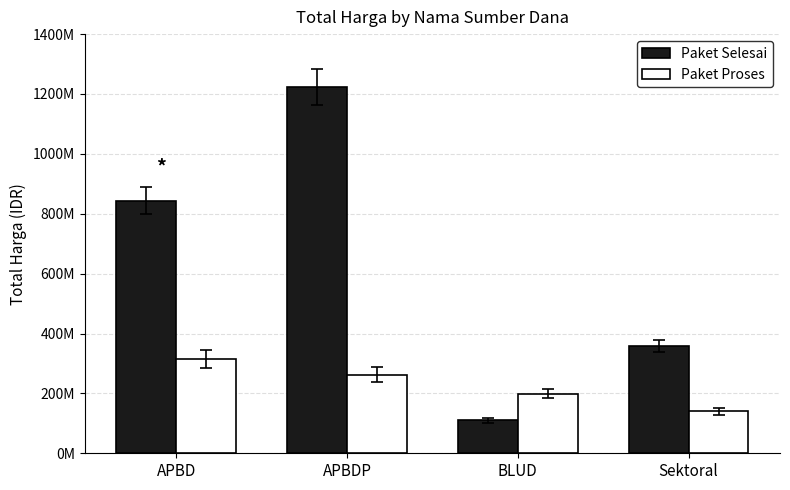

Are the bars grouped side by side (vs. stacked)?

Yes